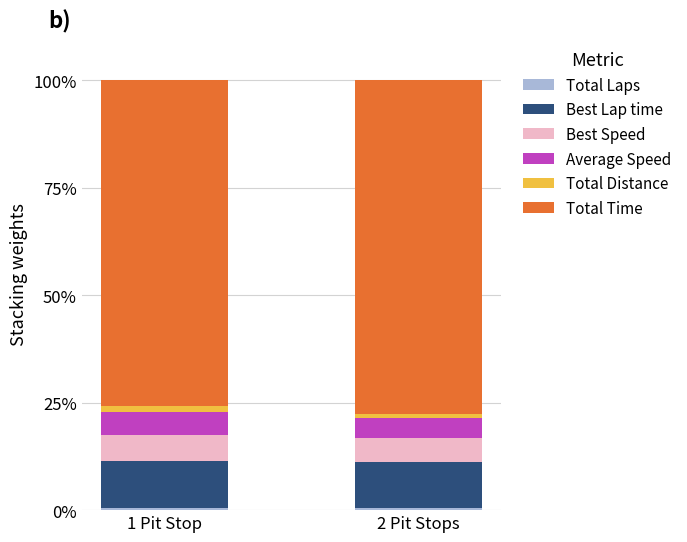

How many categories are shown in the chart?

2